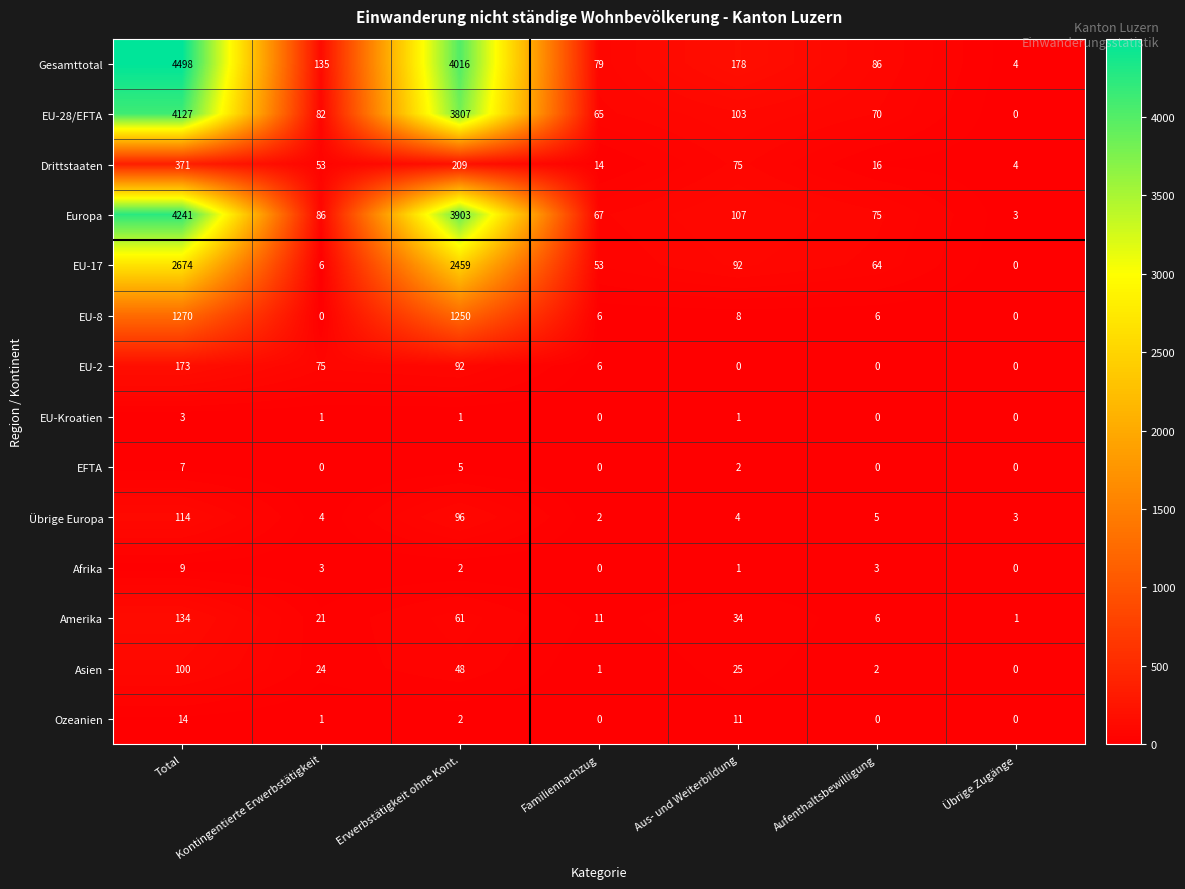

Is it true that Asien equals 45 at Übrige Zugänge?

False